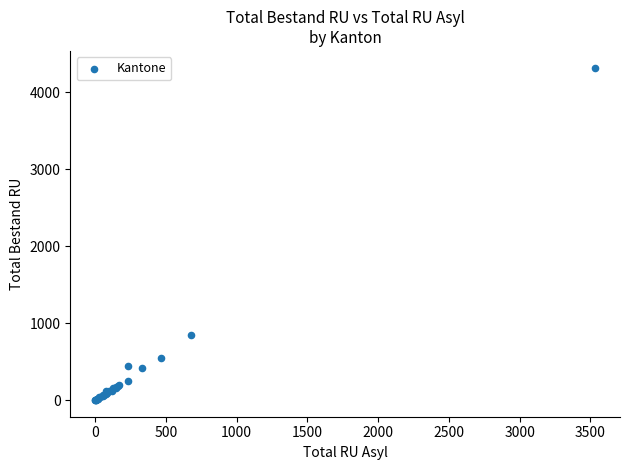

What Y value in the scatter plot is closest to 2159?

845